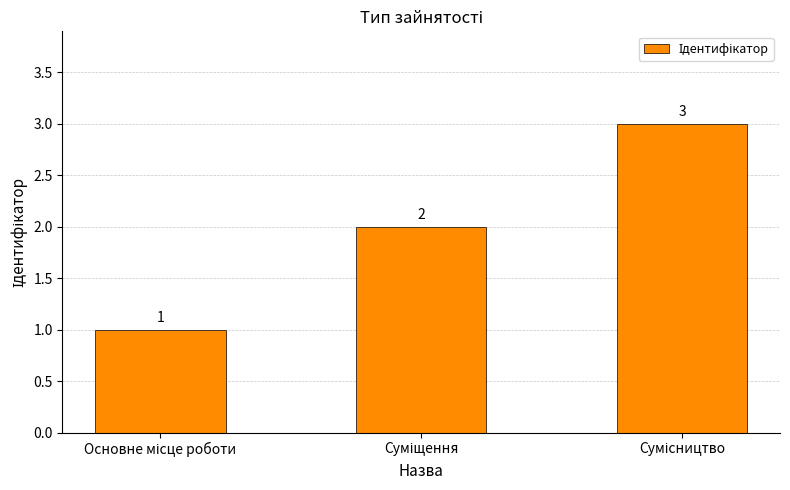

What is the maximum value shown in the chart?

3